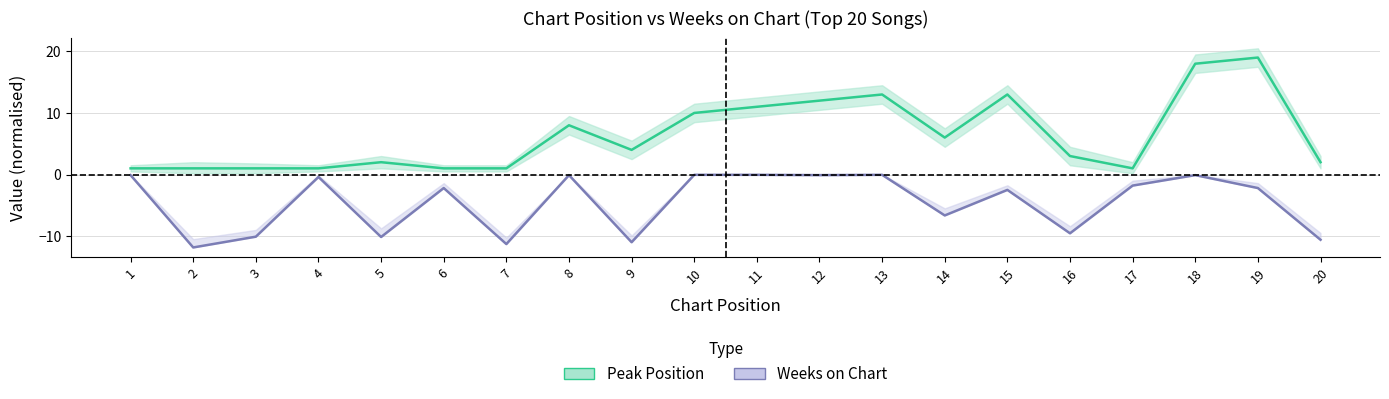

Where does the Peak Position series first go above 4?

8